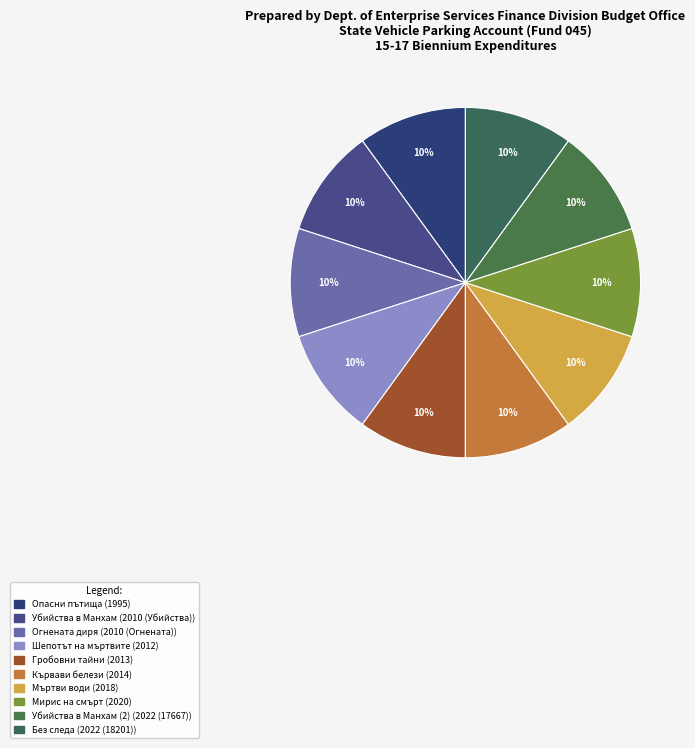

What is the largest slice in the pie chart?

2022 (17667)